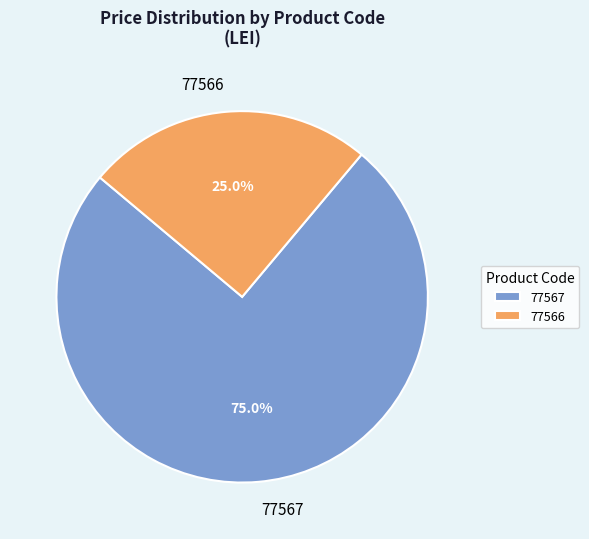

To the nearest percent, what portion does 77567 represent?

75%